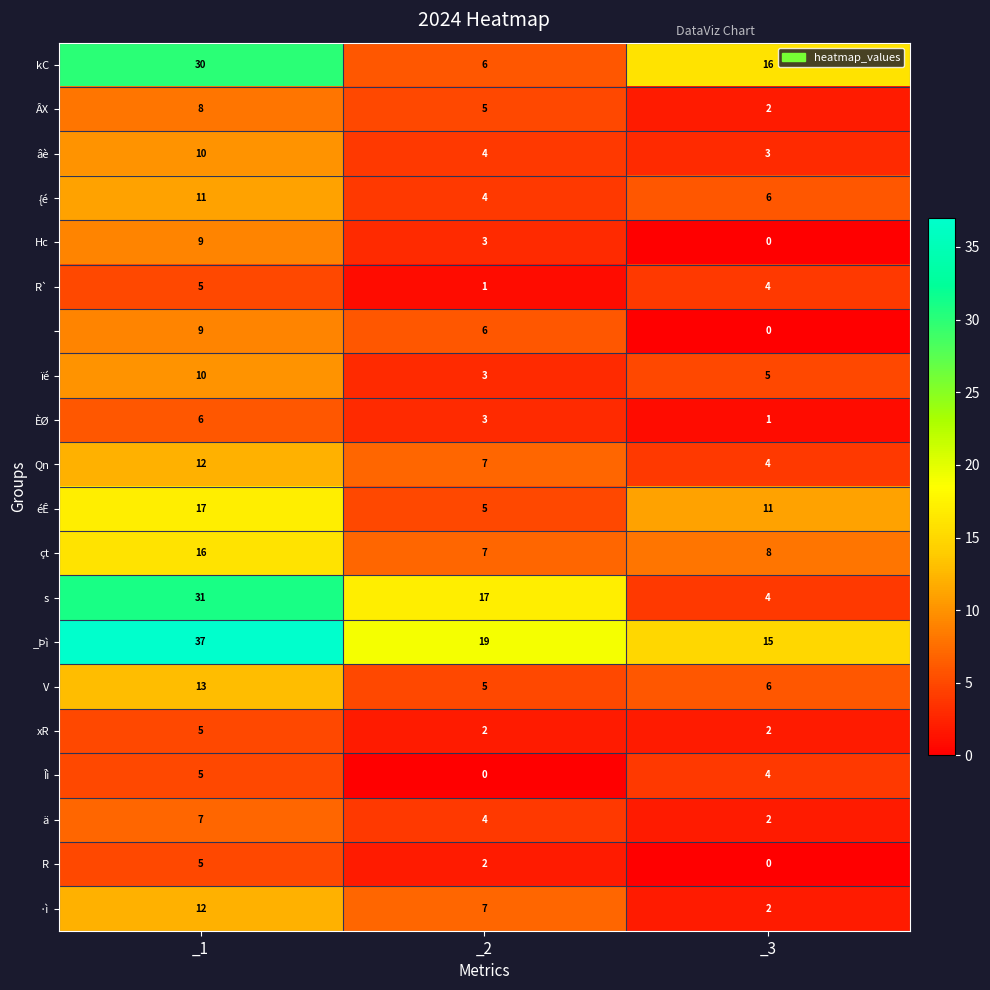

At which category does the chart reach its peak across all series?

_1